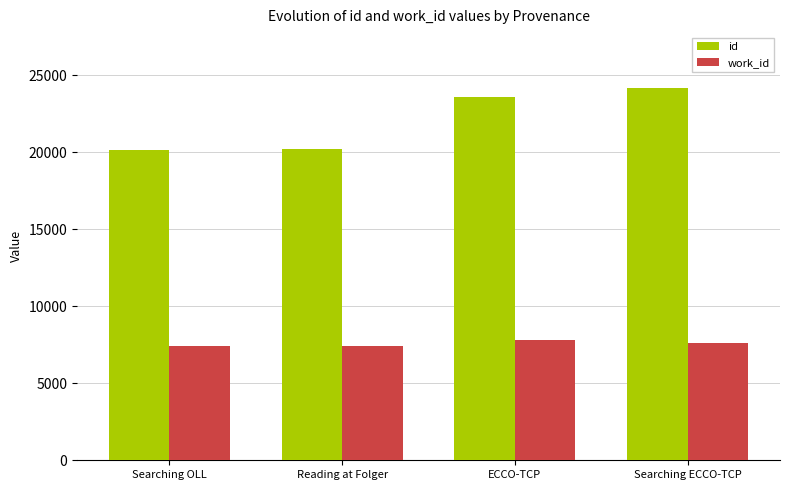

List the series in order of their overall mean, lowest first.

work_id, id